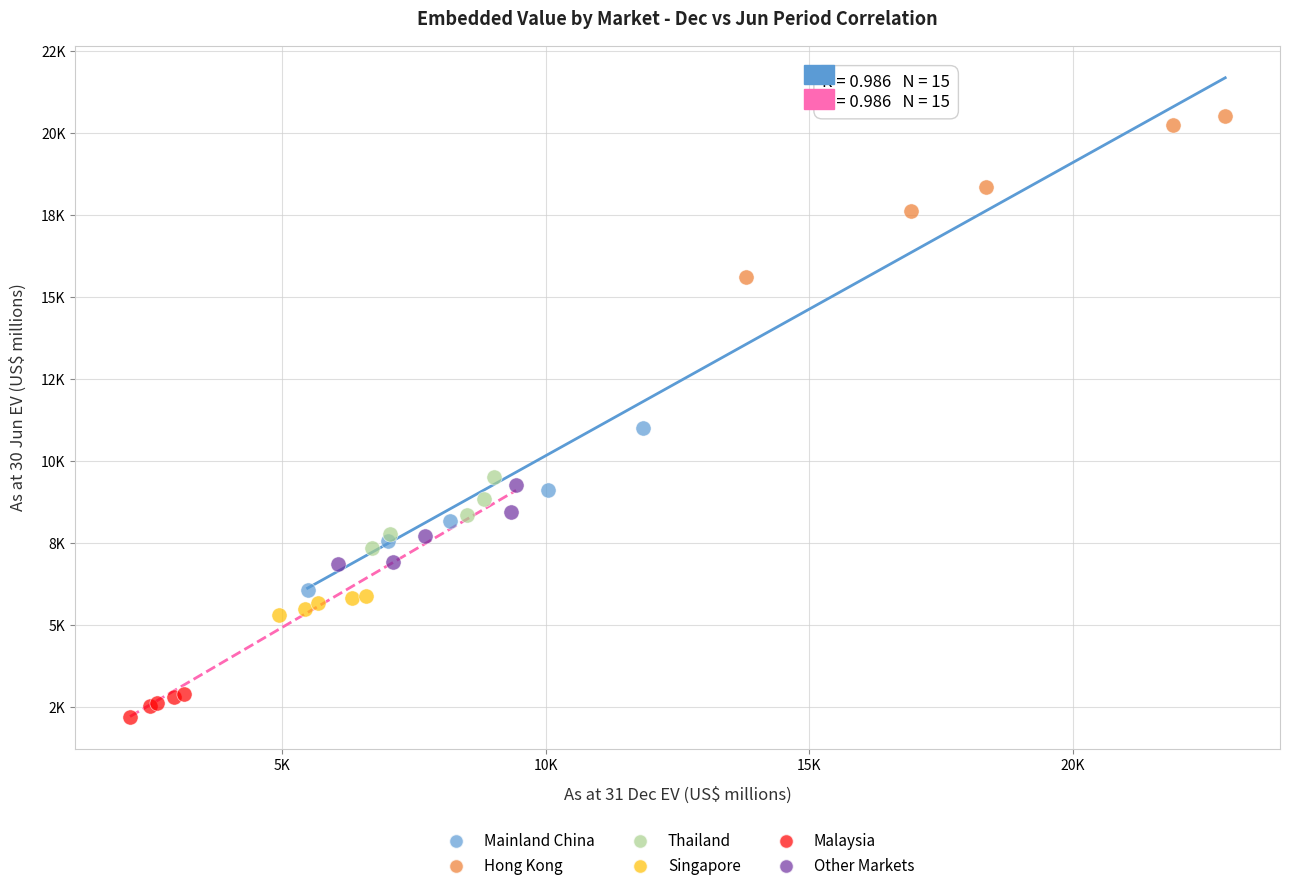

What are all the series names shown in the legend?

Mainland China, Hong Kong, Thailand, Singapore, Malaysia, Other Markets